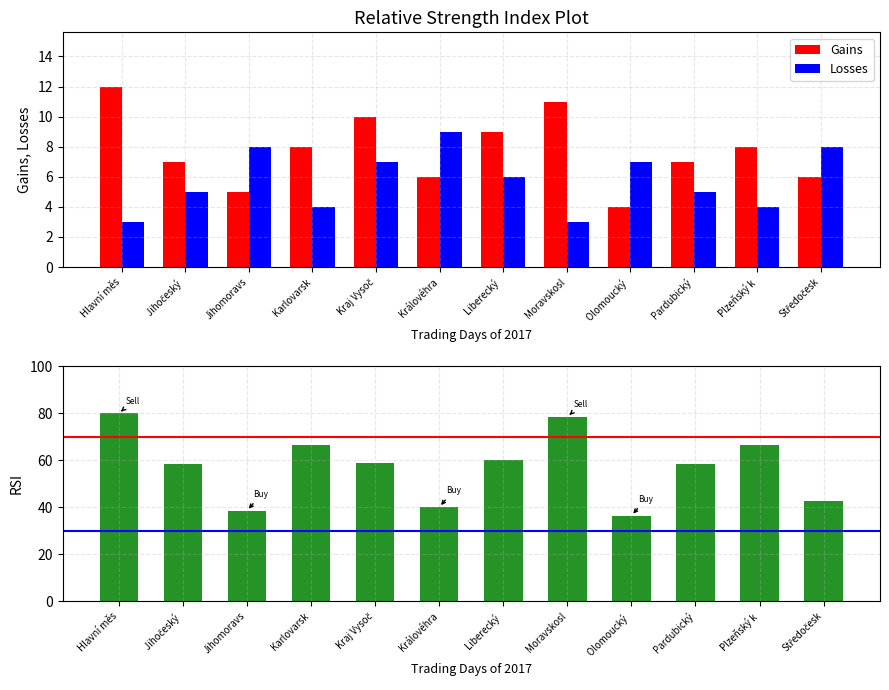

What is the difference between the Gains values at Plzeňský k and Pardubický?

1